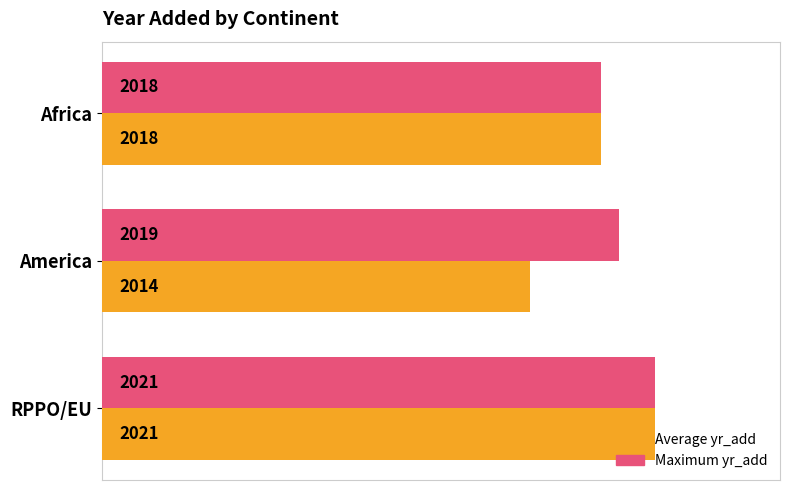

List the series in order of their overall mean, highest first.

Maximum yr_add, Average yr_add